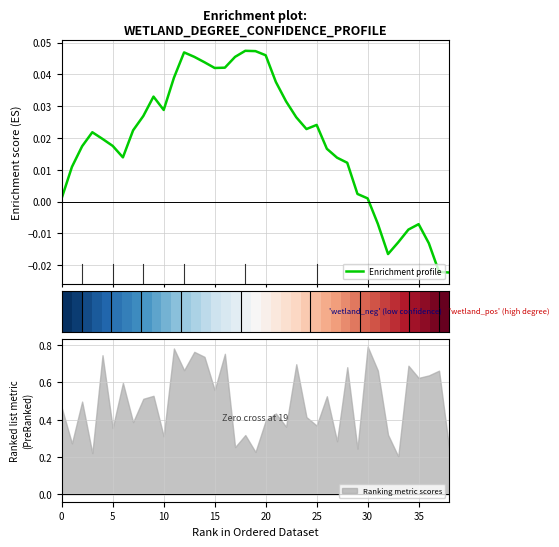

What is the difference between the maximum and minimum values in the Enrichment profile series?

0.1